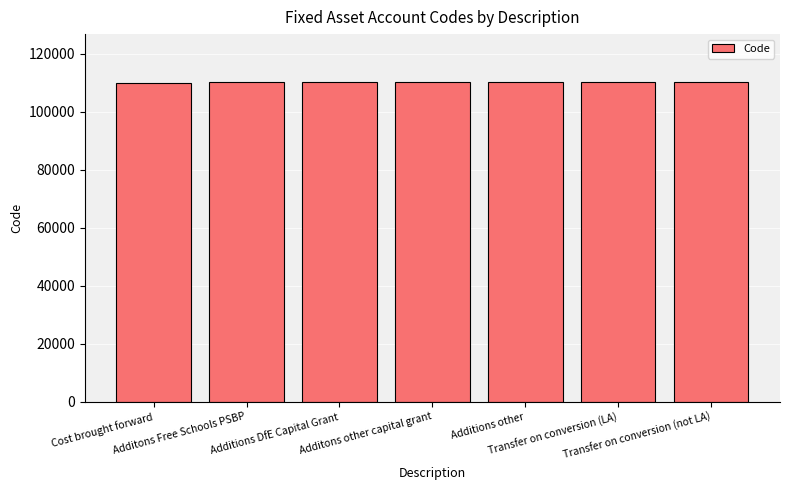

What is the value of the 2nd bar from the left?

110200